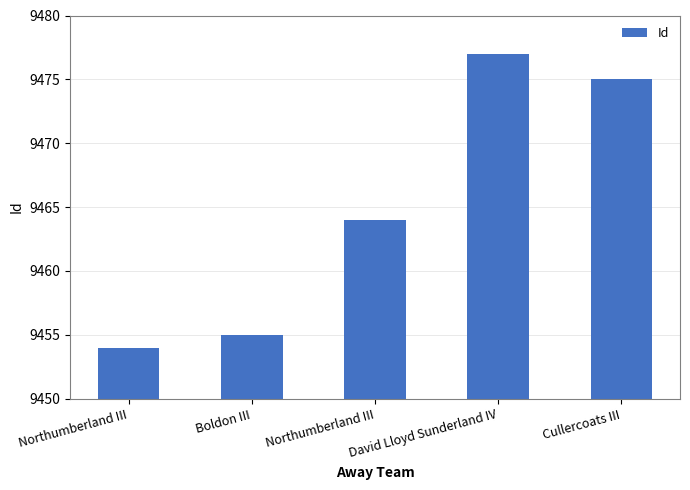

What is the maximum value shown in the chart?

9477